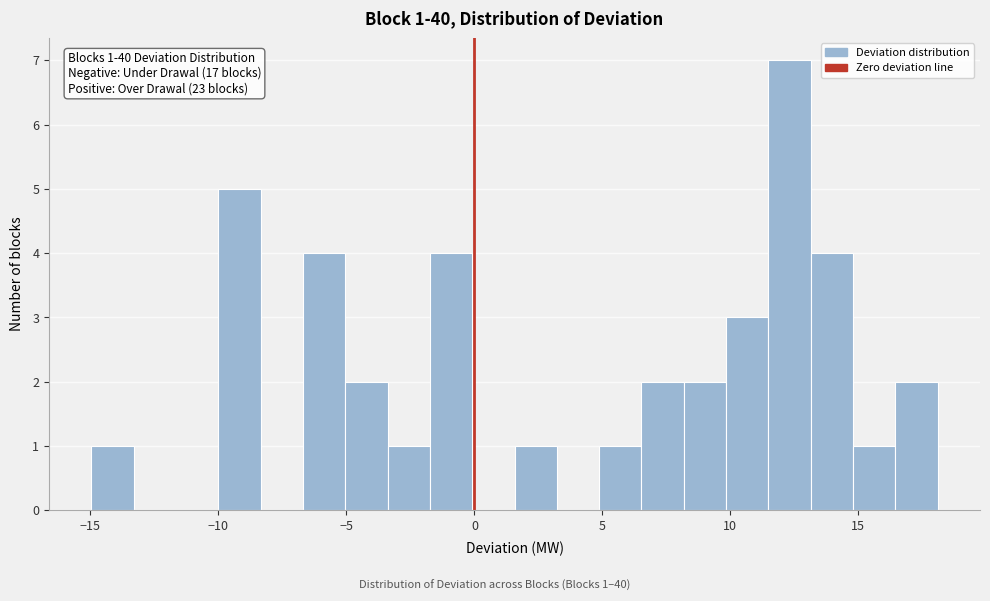

Read against the x-axis, roughly where is the centre of the tallest bar?

12.5